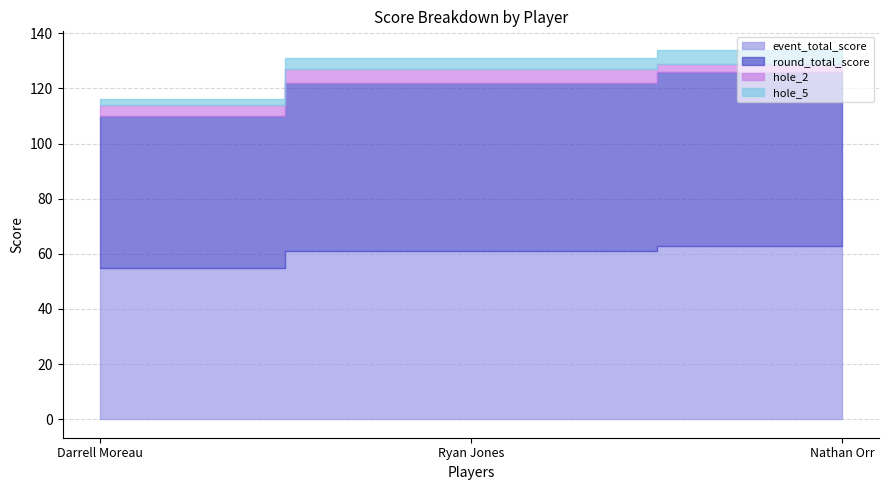

What is the minimum value shown in the chart?

2